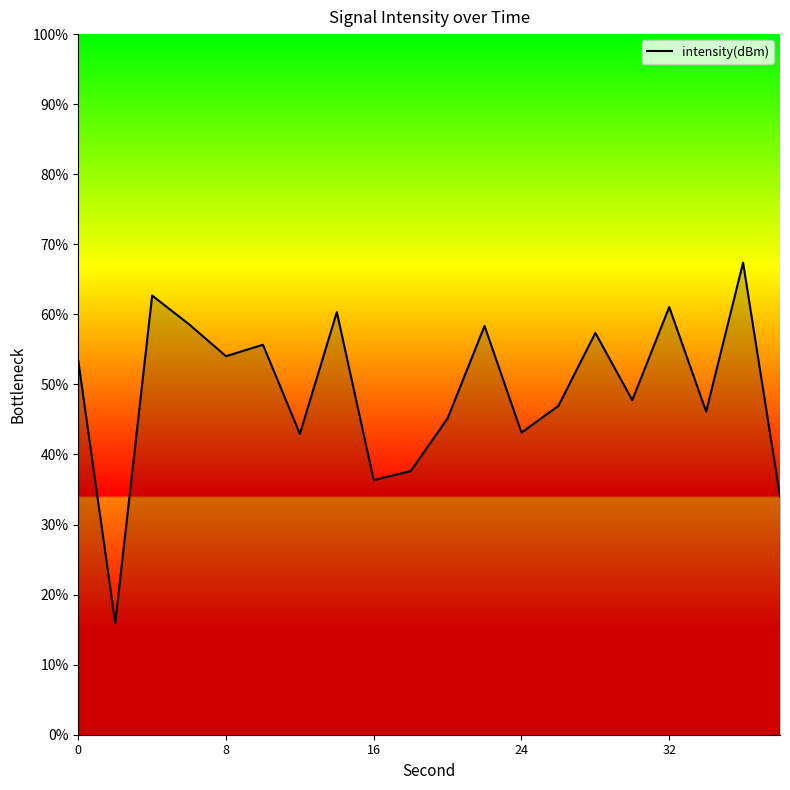

What is the smallest value displayed?

-133.6